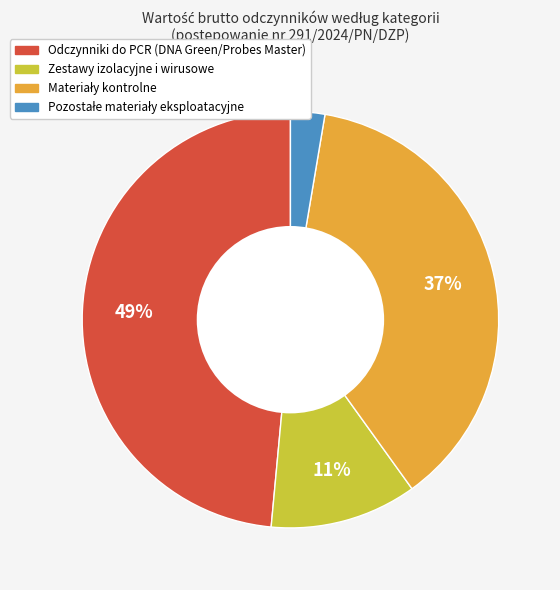

To the nearest percent, what is the average slice percentage?

25%